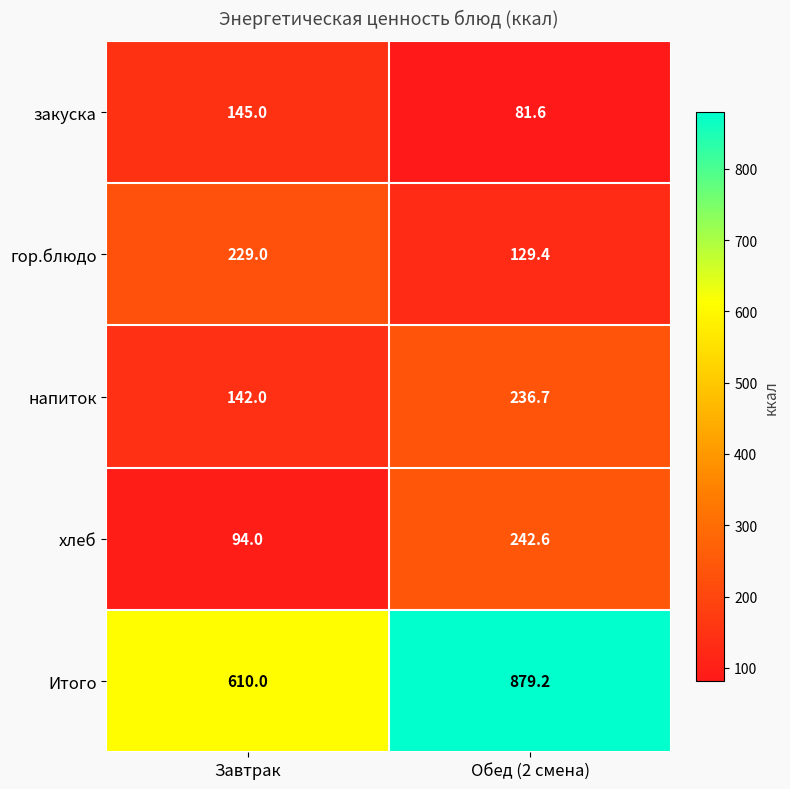

What is the sum of the напиток values at Завтрак and Обед (2 смена)?

378.7